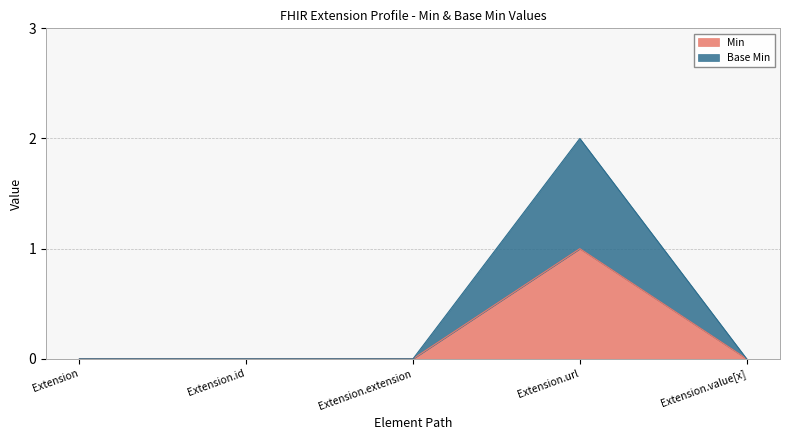

Count the Base Min values in the range 0 to 1.

4